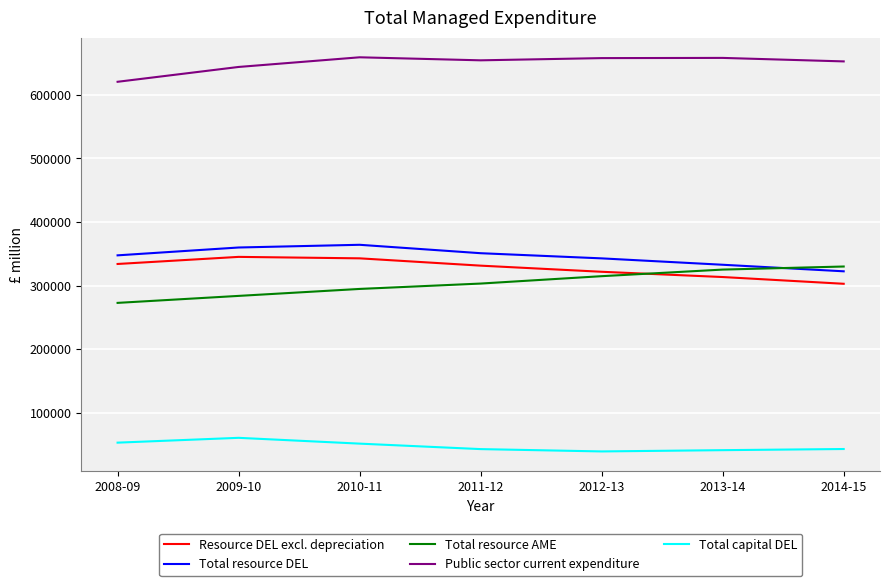

Rank the series at 2010-11 from highest to lowest value.

Public sector current expenditure, Total resource DEL, Resource DEL excl. depreciation, Total resource AME, Total capital DEL